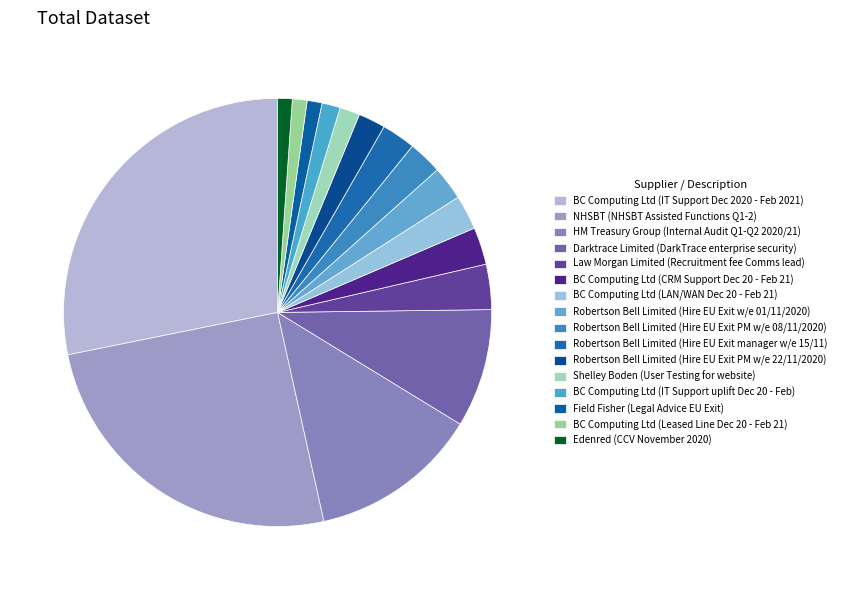

Is it true that Robertson Bell Limited (Hire EU Exit PM w/e 22/11/2020) is 11% of the pie?

False